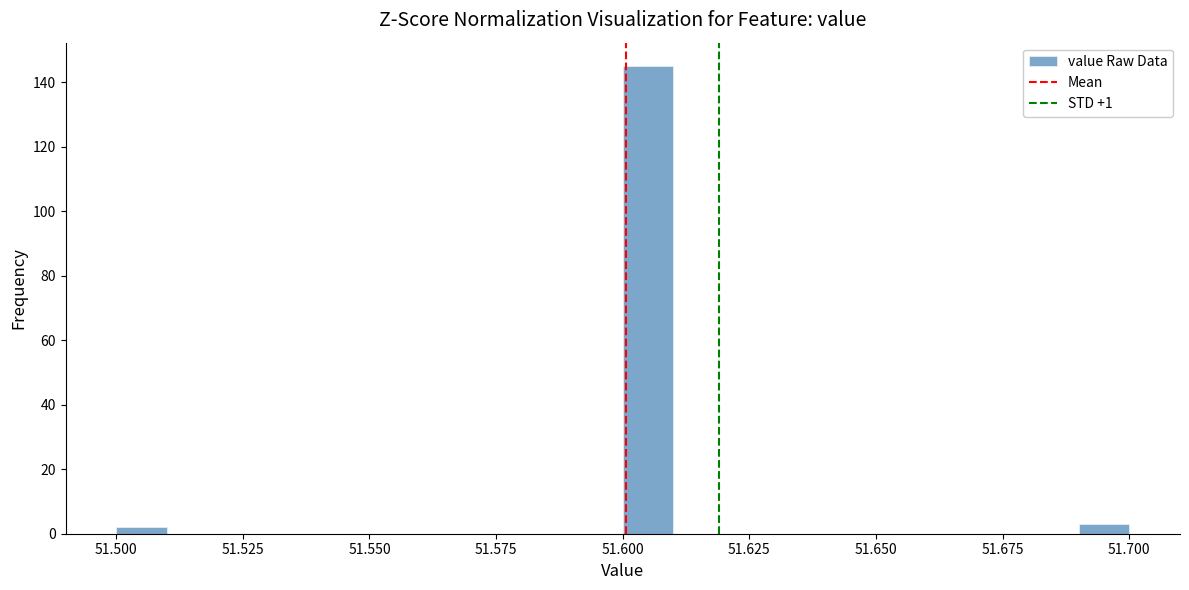

Around what value on the x-axis is the tallest bar? Give the approximate position of its centre, as read against the axis.

51.605